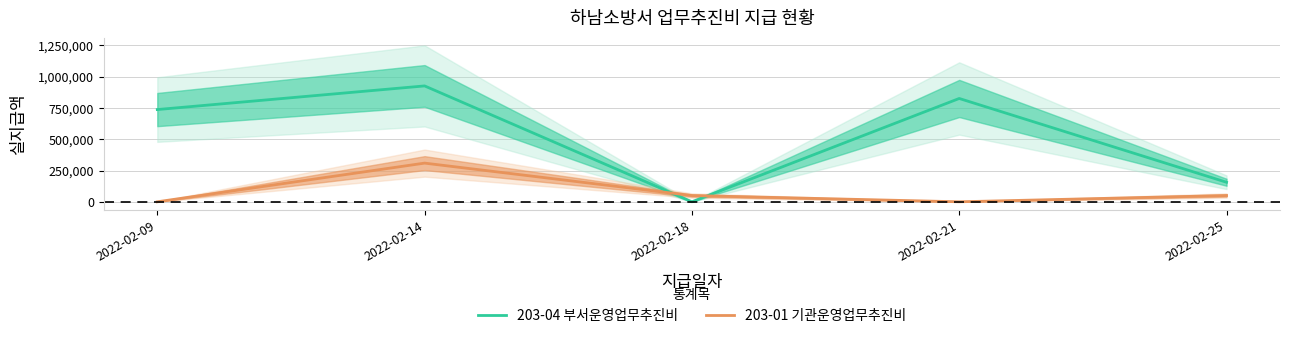

The 203-01 기관운영업무추진비 series shows 0 at 2022-02-21. True or false?

True